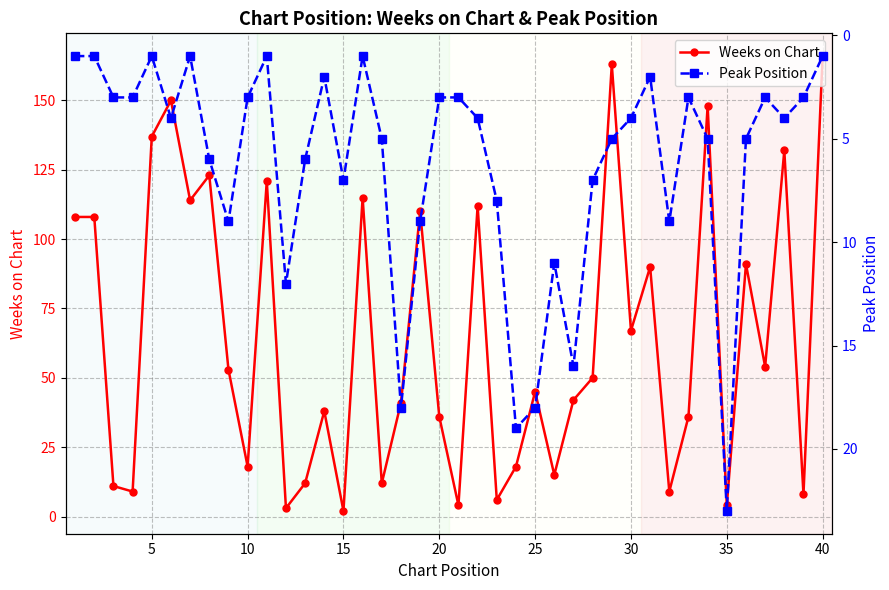

In Peak Position, how many points are higher than both neighbors (excluding endpoints)?

10